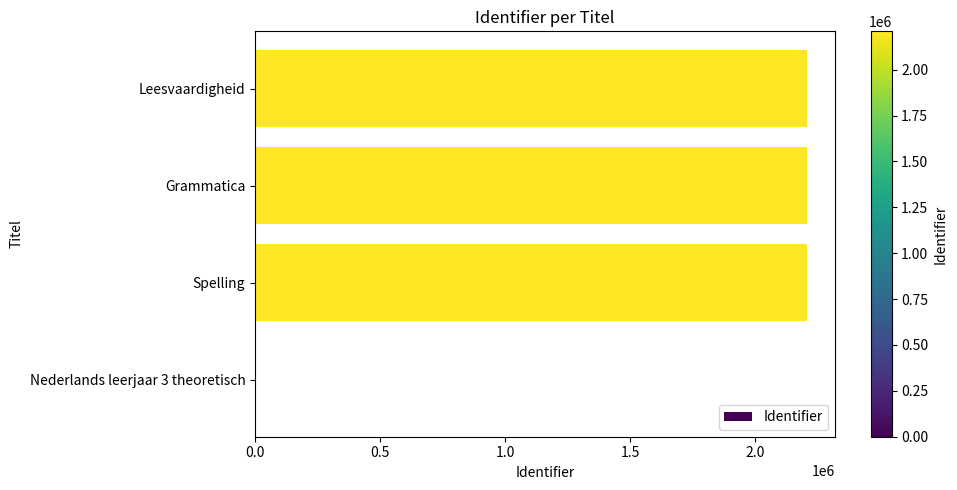

Between Grammatica and Nederlands leerjaar 3 theoretisch, which is larger?

Grammatica